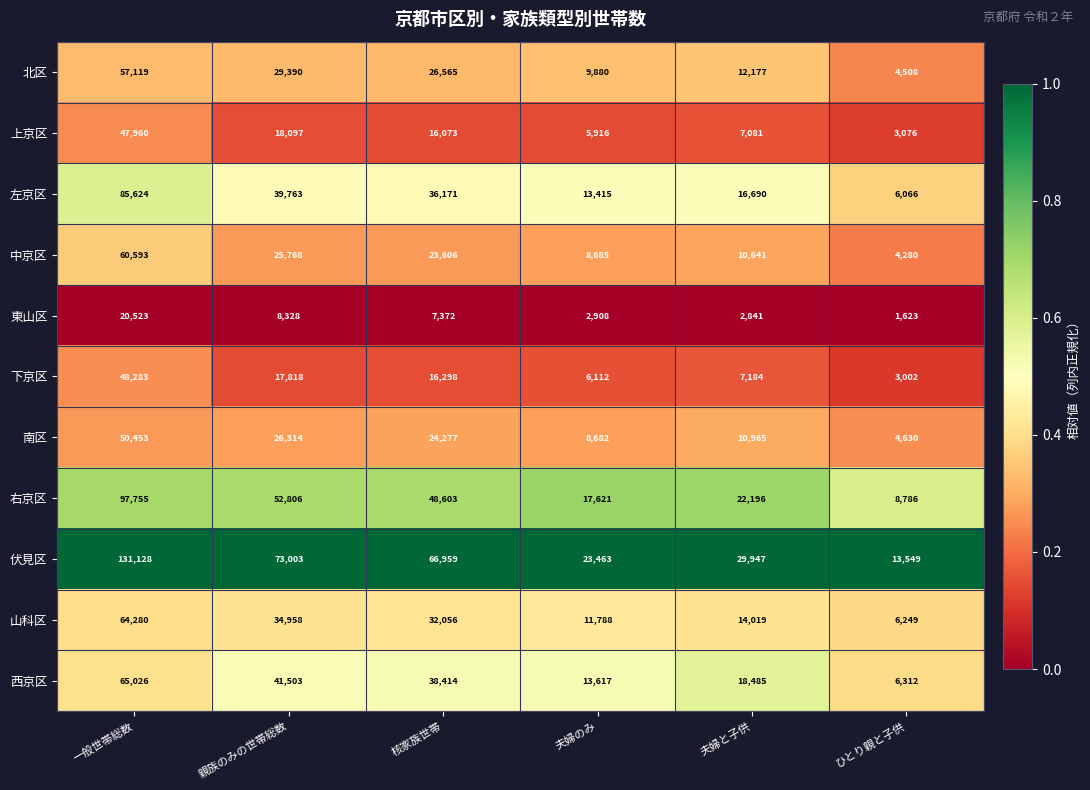

Between 親族のみの世帯総数 and 夫婦のみ, which series saw the biggest shift?

伏見区